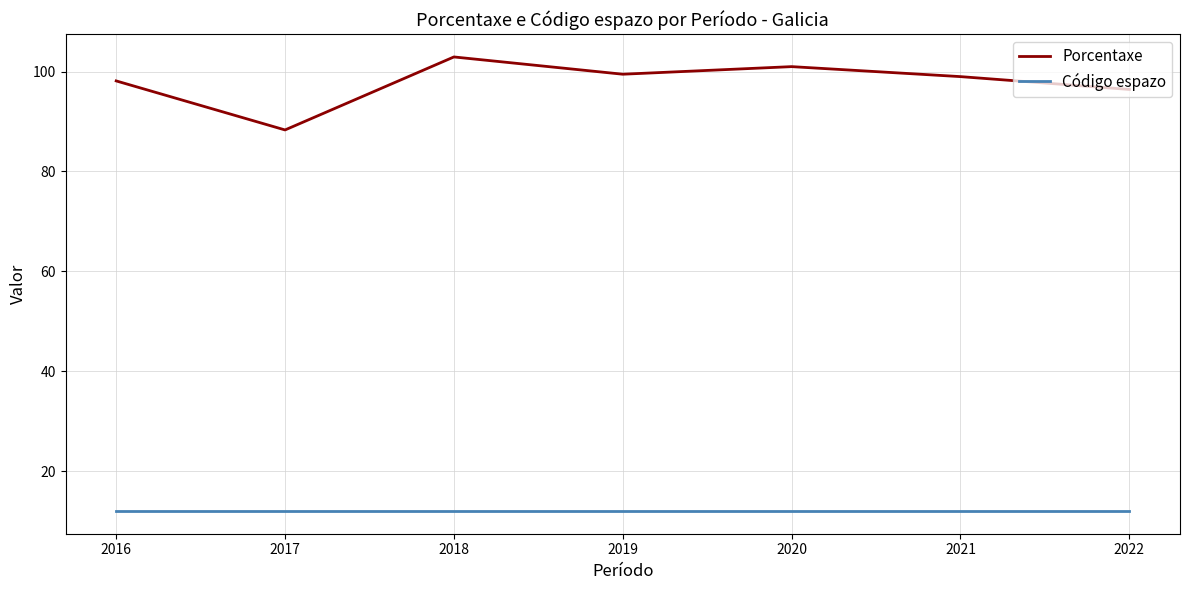

True or false: Código espazo has more than 0 interior local peaks.

False